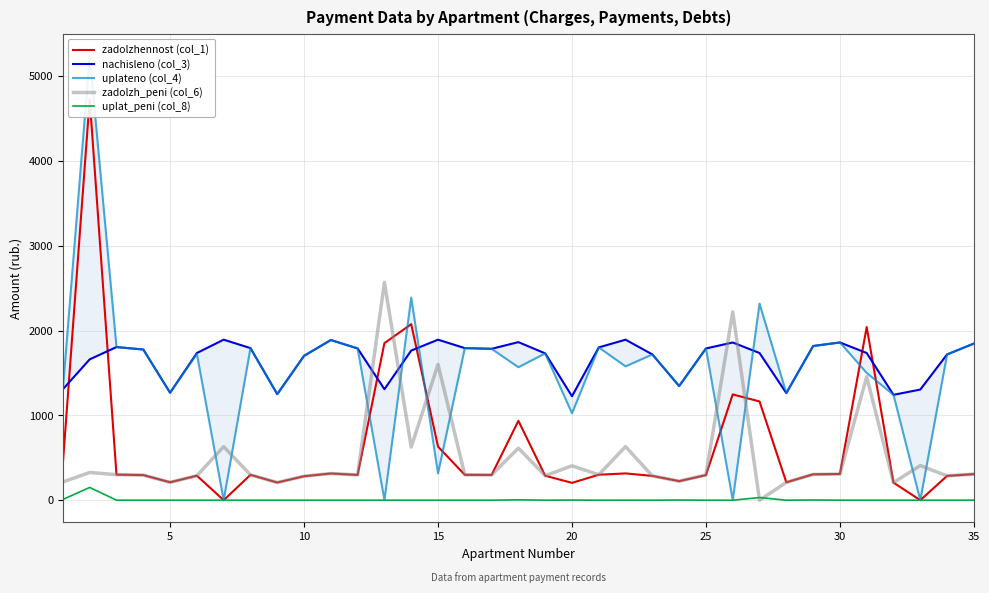

How many interior local peaks does the nachisleno (col_3) series have?

8